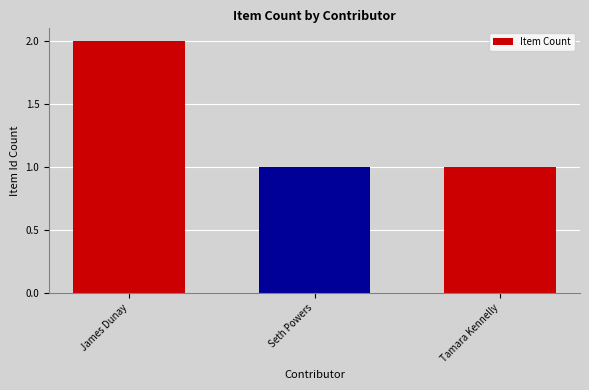

Count the values in the range 1 to 2.

3